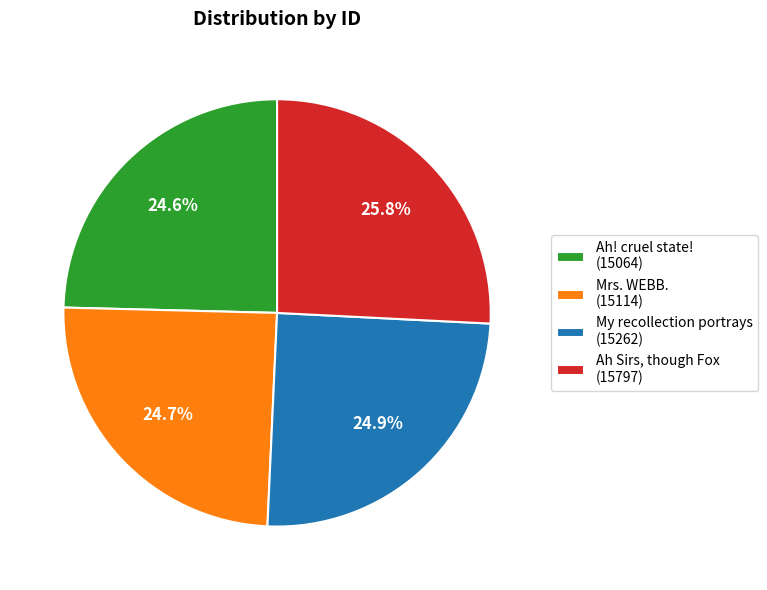

Between Ah Sirs, though Fox and My recollection portrays, which is larger?

Ah Sirs, though Fox